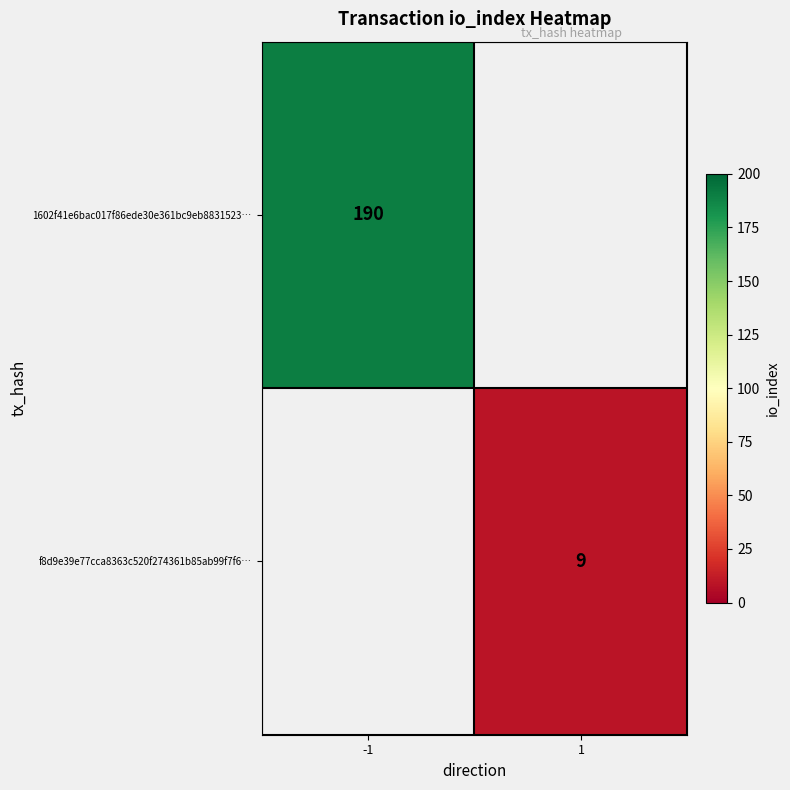

True or false: f8d9e39e77cca8363c520f274361b85ab99f7f6… has a value of 9 at 1.

True